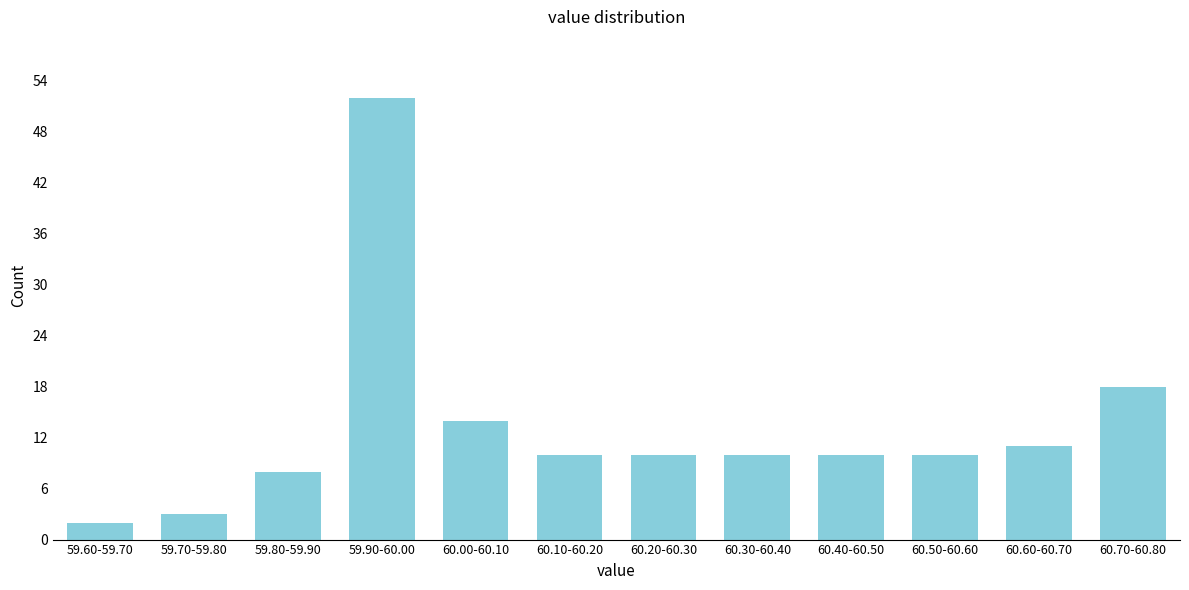

Reading left to right, extract all data points from this chart.

59.60-59.70=2	59.70-59.80=3	59.80-59.90=8	59.90-60.00=52	60.00-60.10=14	60.10-60.20=10	60.20-60.30=10	60.30-60.40=10	60.40-60.50=10	60.50-60.60=10	60.60-60.70=11	60.70-60.80=18